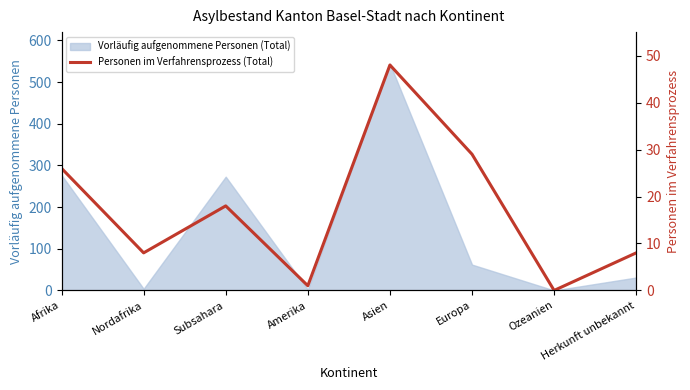

What is the average value?

17